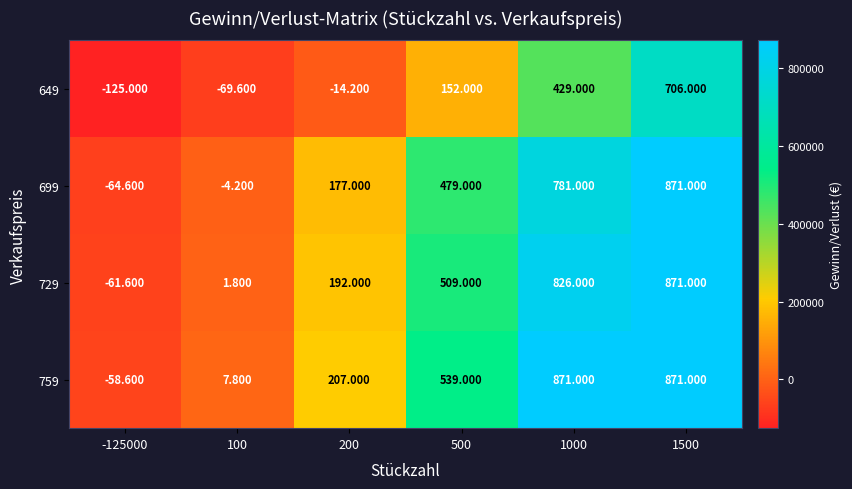

Rank the series at 500 from highest to lowest value.

759, 729, 699, 649